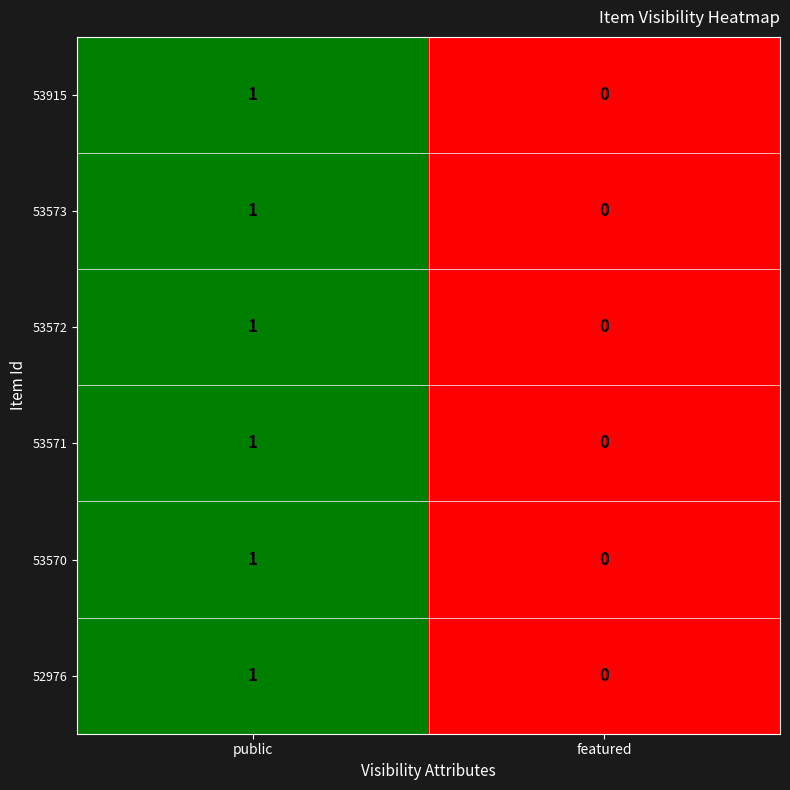

The 53570 series shows 0 at public. True or false?

False